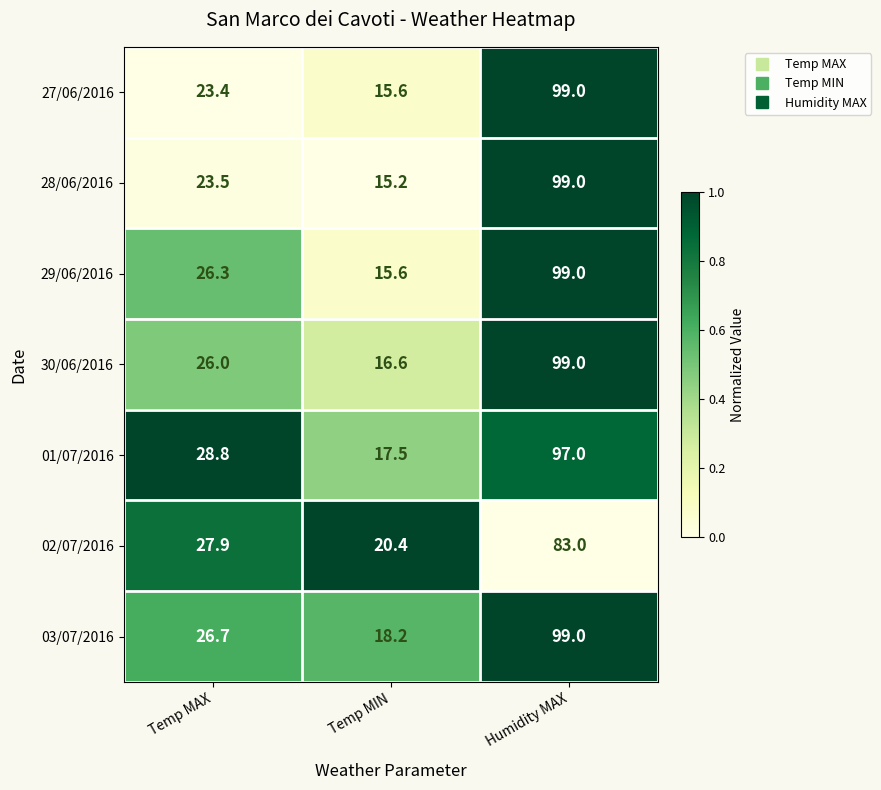

What is the total value across all series at Humidity MAX?

675.0